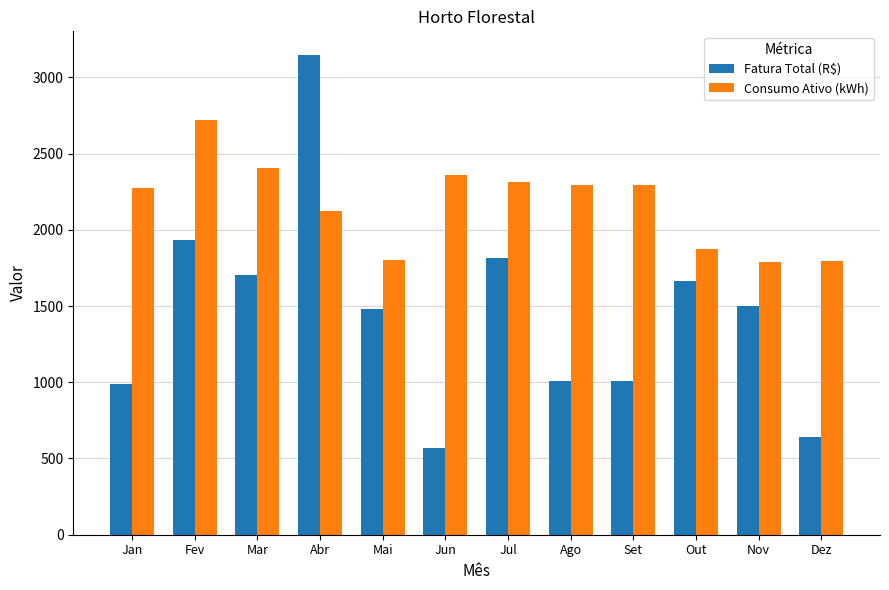

What is the sum of the Fatura Total (R$) values at Fev and Mar?

3634.2